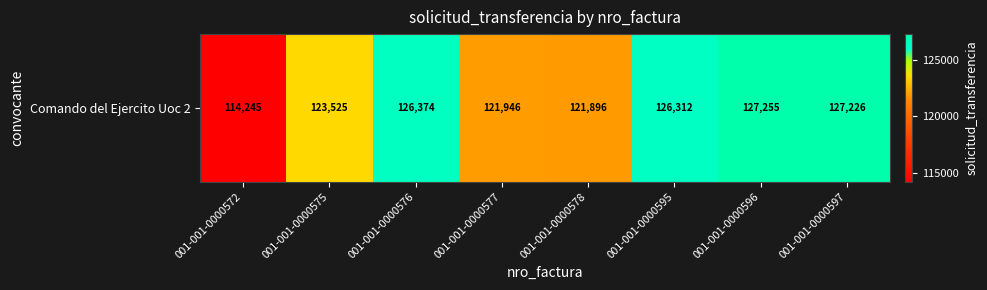

Between 001-001-0000572 and 001-001-0000577, which is larger?

001-001-0000577